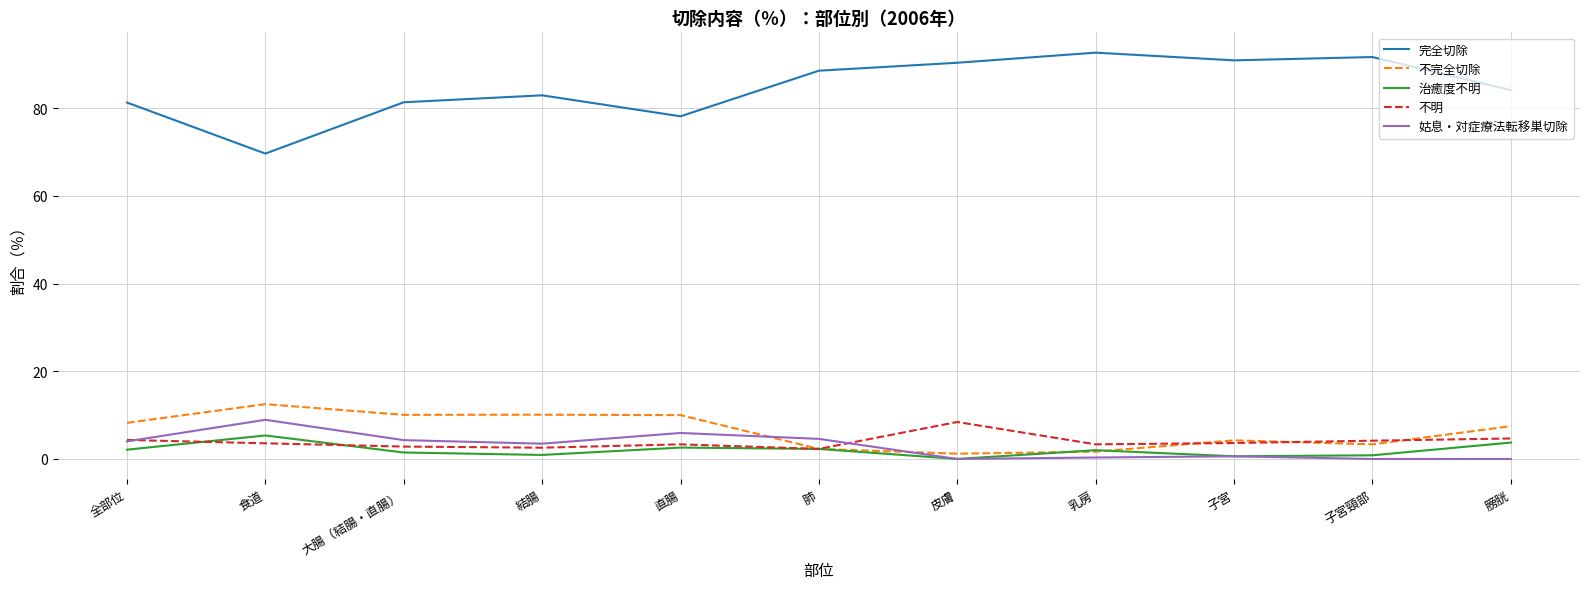

Is it true that 完全切除 equals 120.3 at 直腸?

False